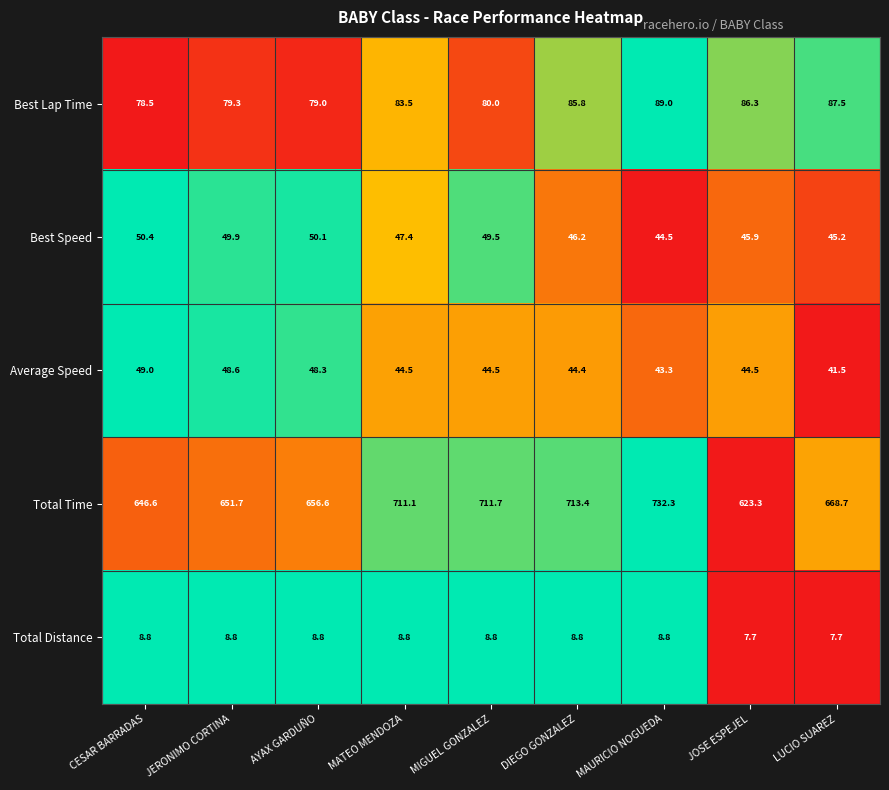

Rank the series at JOSE ESPEJEL from lowest to highest value.

Total Distance, Average Speed, Best Speed, Best Lap Time, Total Time